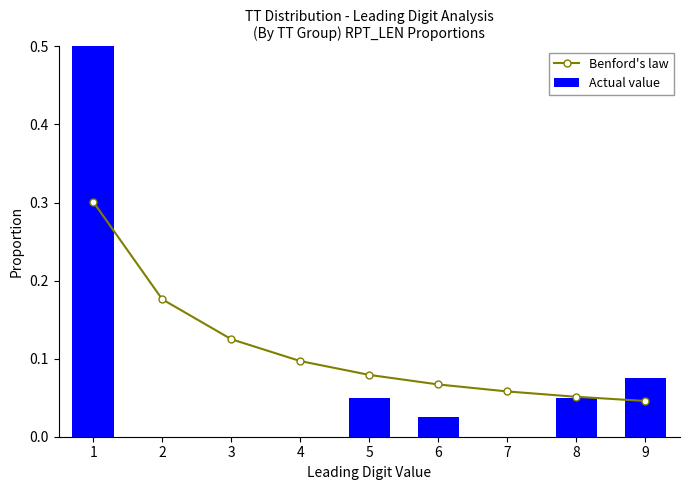

At 5, list the series in order from smallest to largest.

Actual value, Benford's law